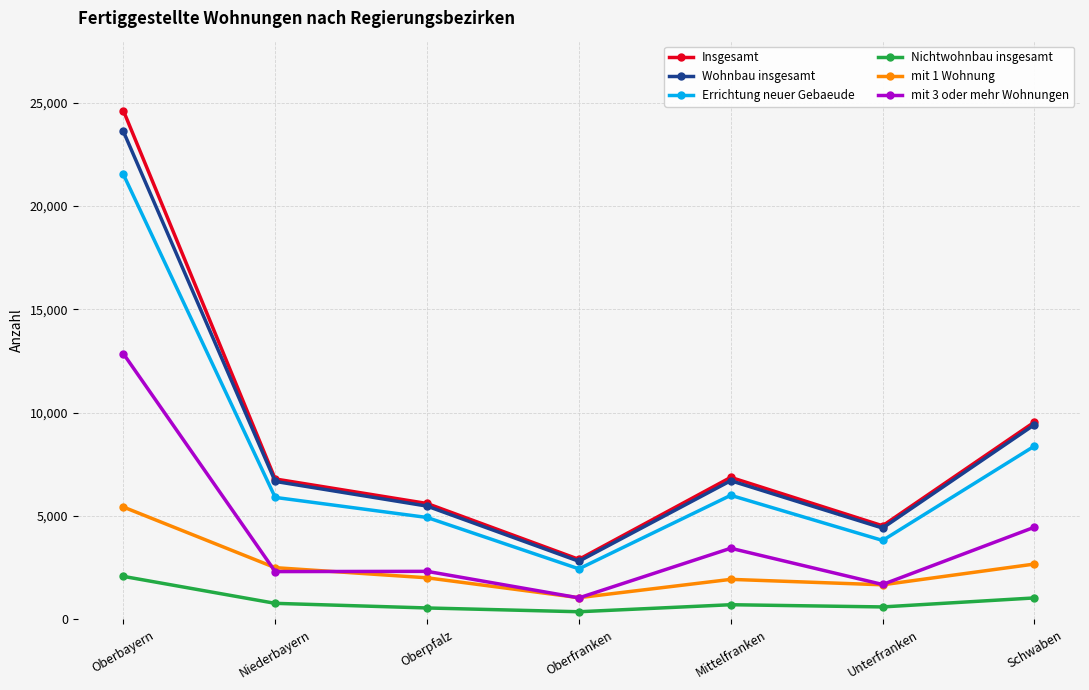

True or false: Errichtung neuer Gebaeude and Insgesamt cross at least once.

False